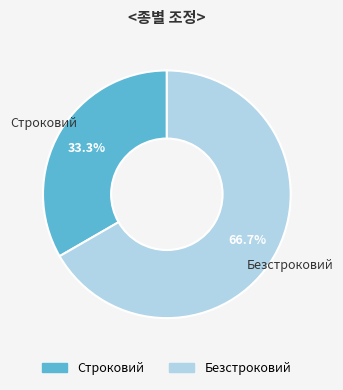

Approximately how many times larger is the value at Безстроковий compared to Строковий?

2.0